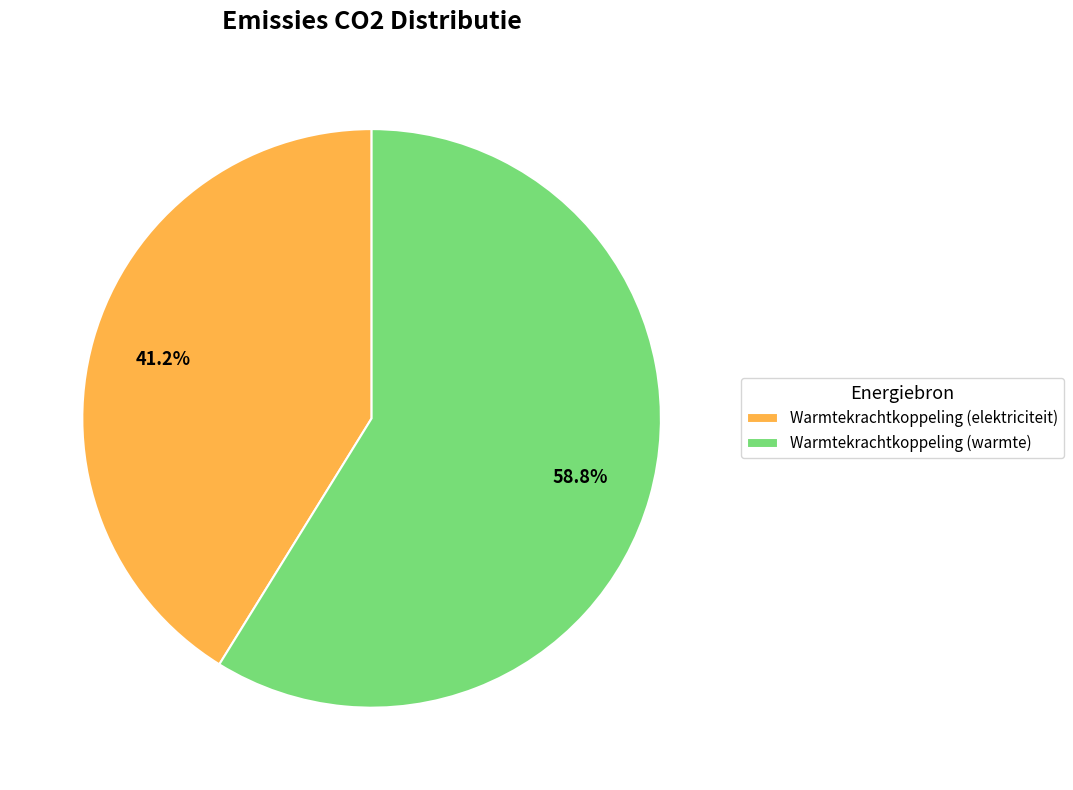

Is there any slice that represents more than half of the pie?

Yes